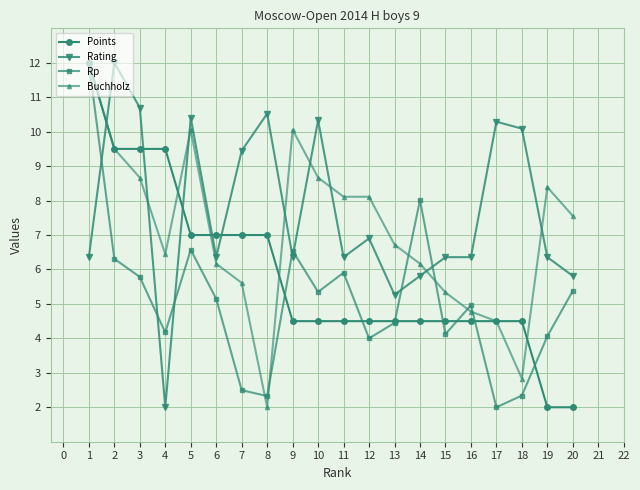

At 7, list the series in order from largest to smallest.

Rating, Points, Buchholz, Rp